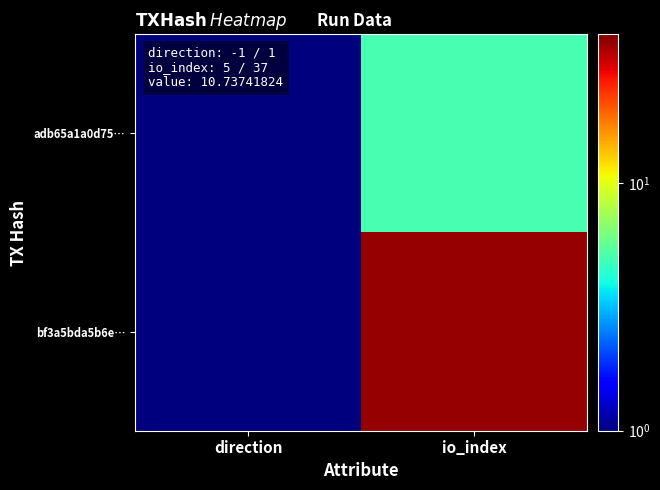

Reading left to right, what are all the values shown in this chart?

adb65a1a0d75…: direction=1	io_index=5
bf3a5bda5b6e…: direction=1	io_index=37